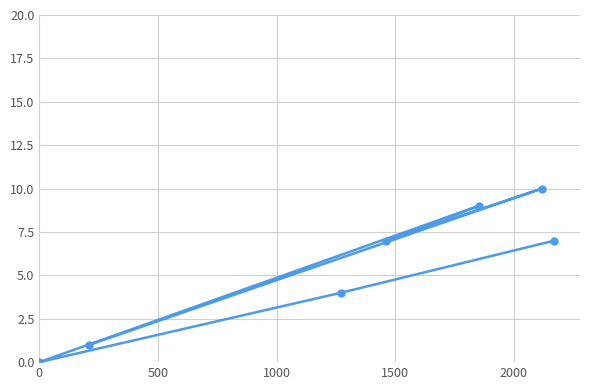

What is the greatest value displayed?

10